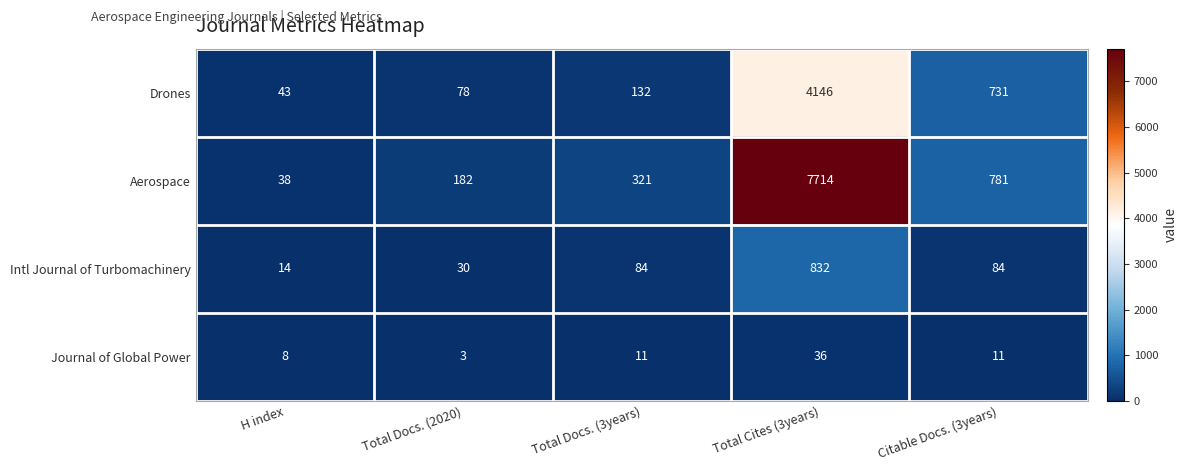

Count the number of categories in the chart.

5